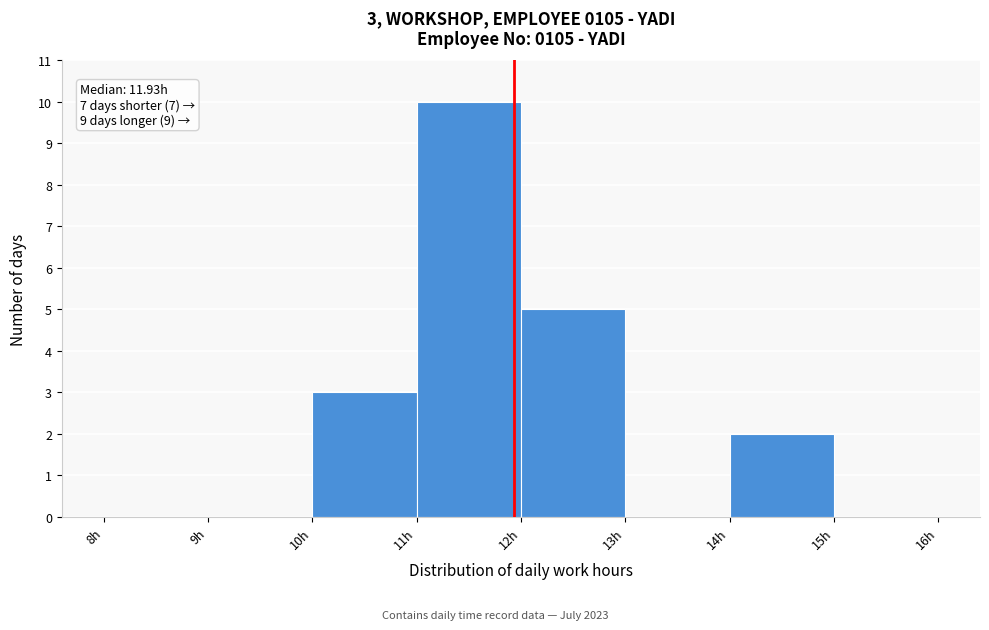

Which range on the x-axis has the tallest bar?

11 to 12